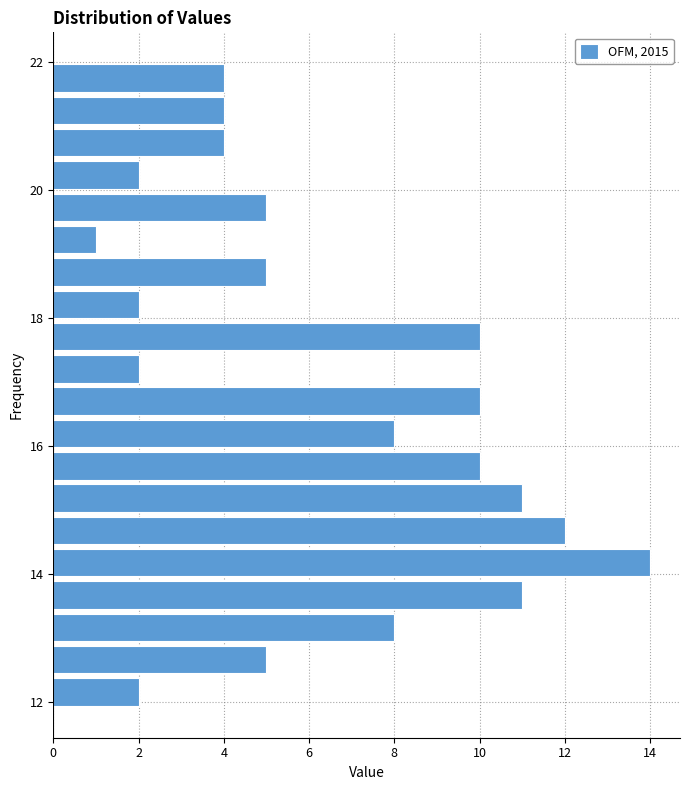

Around what value on the y-axis is the longest bar? Give the approximate position of its centre, as read against the axis.

14.2